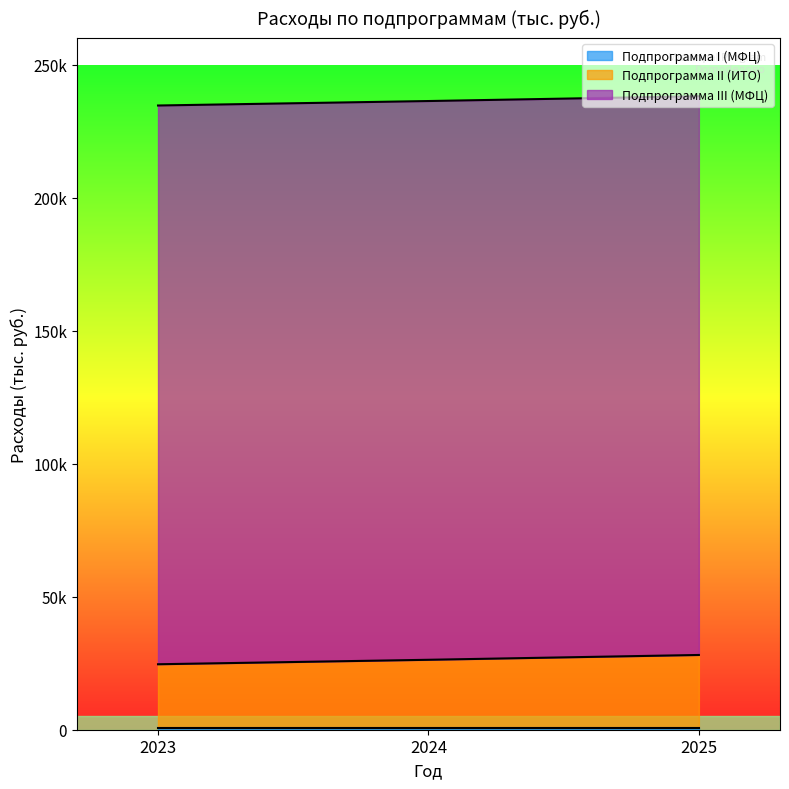

True or false: Подпрограмма II (ИТО) has a value of 5169.6 at 2024.

False